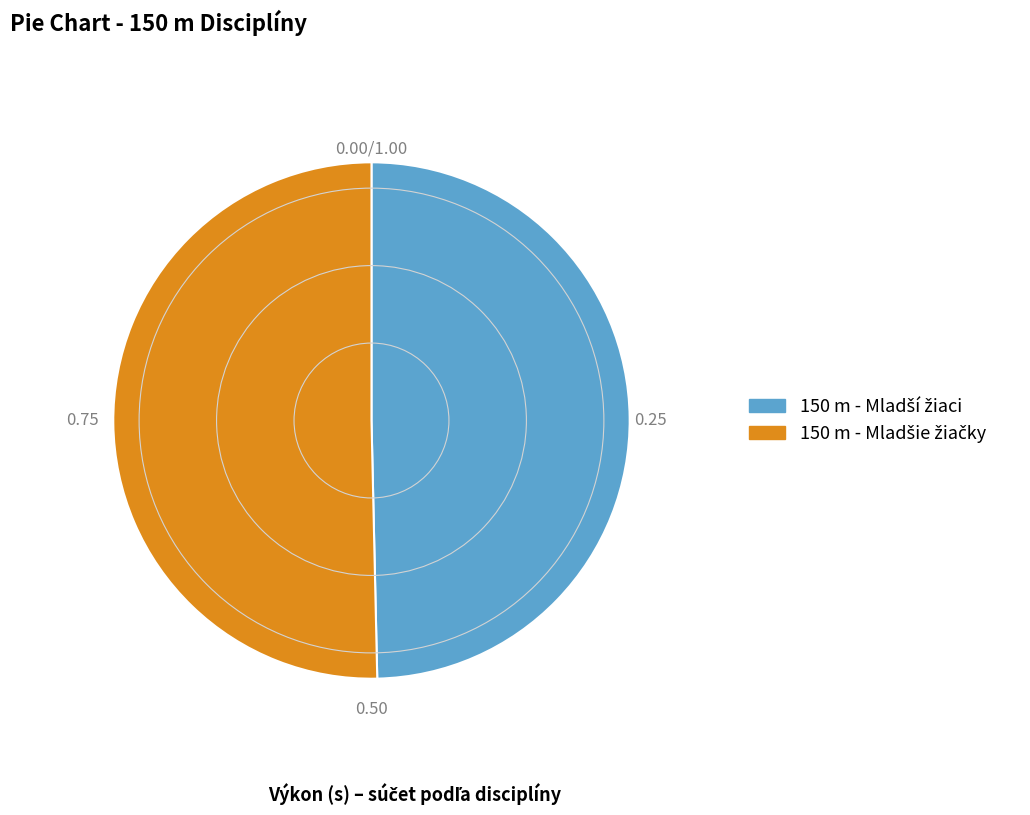

Is there a majority slice in this chart?

Yes